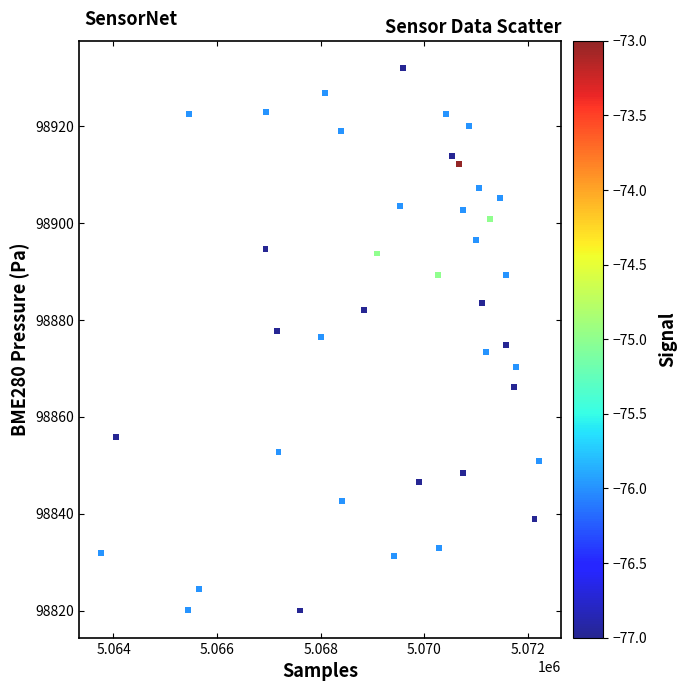

What is the range of X values (max minus min)?

8460.0